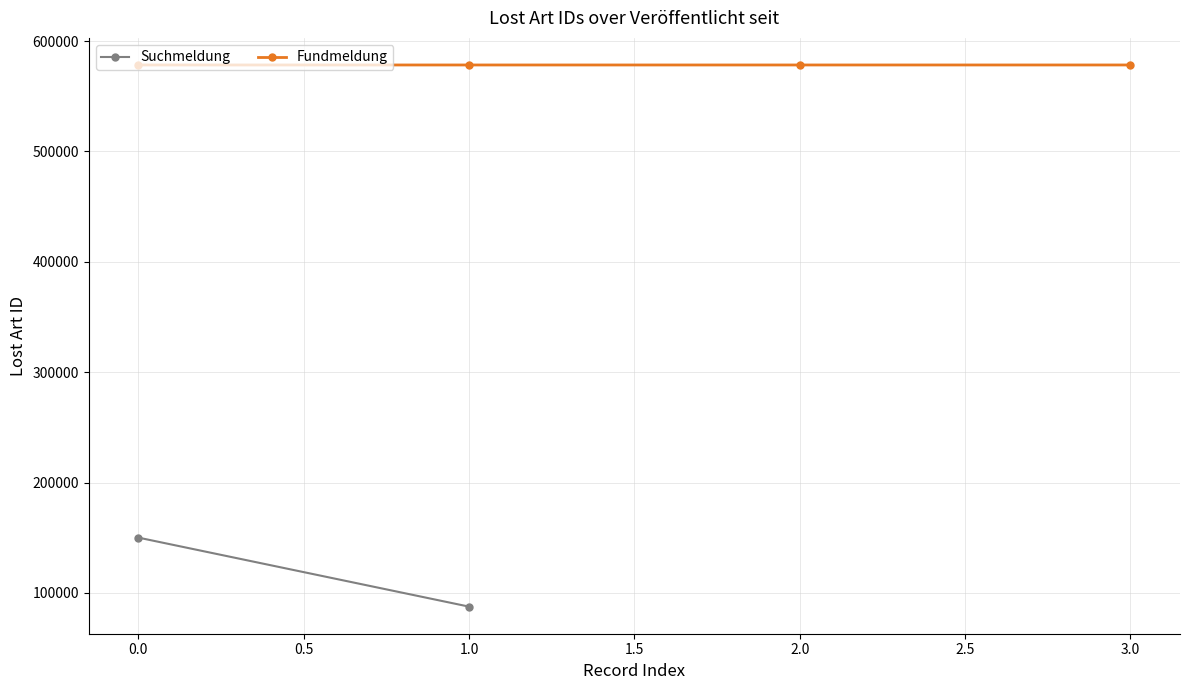

What is the lowest value of the Fundmeldung series?

578310